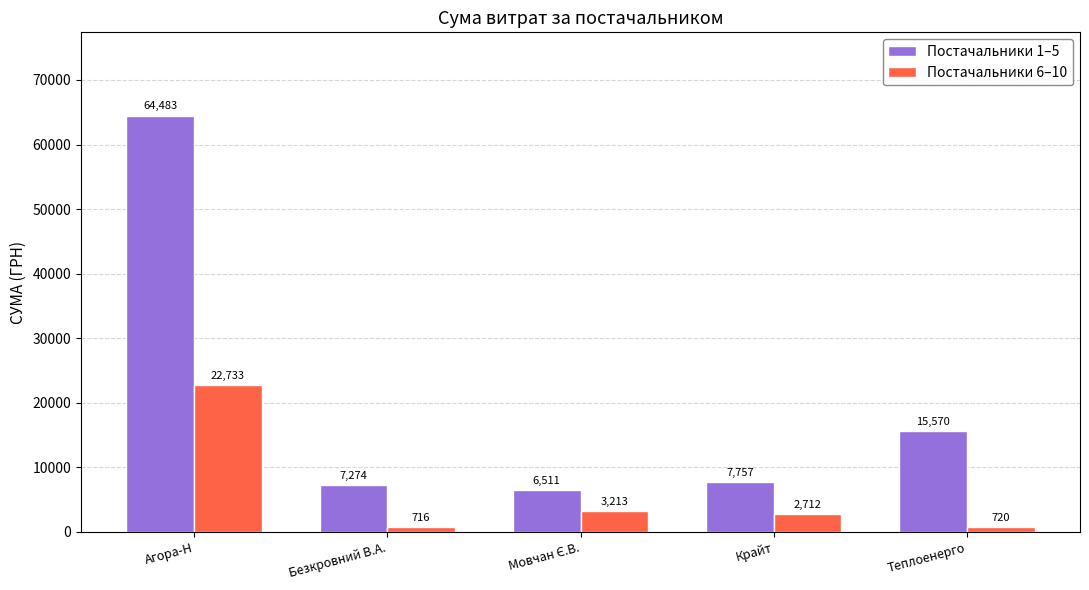

How many data points does each series have?

5